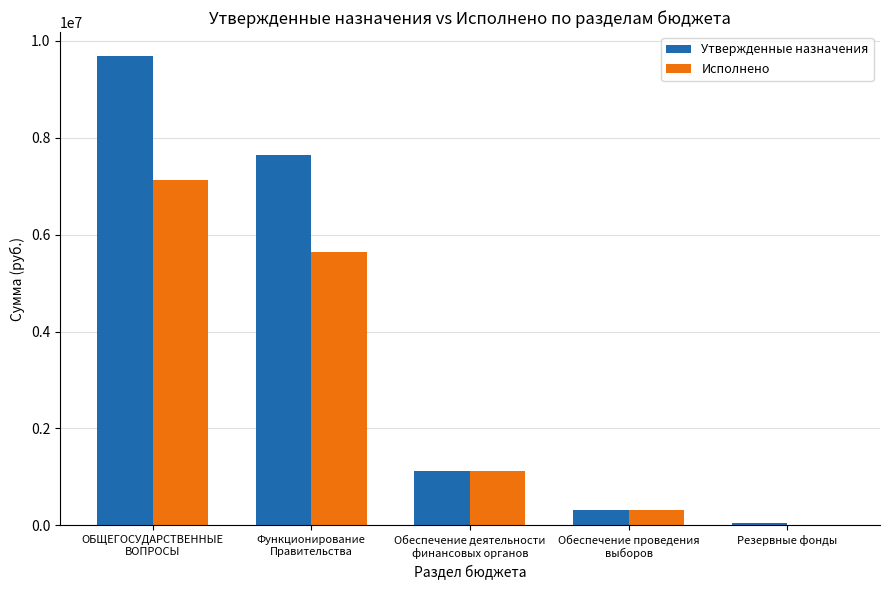

The Исполнено series shows 323113.9 at Обеспечение проведения
выборов. True or false?

True